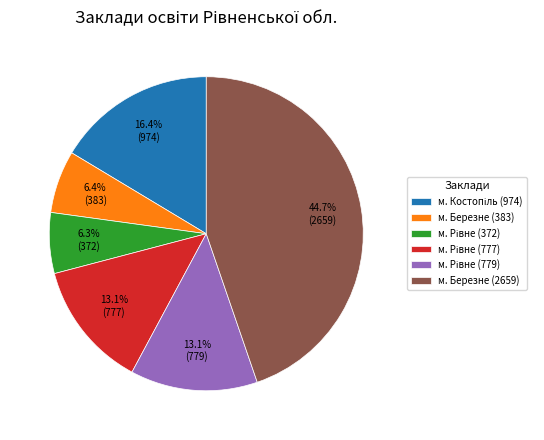

Which category has the biggest portion of the pie?

м. Березне (2659)